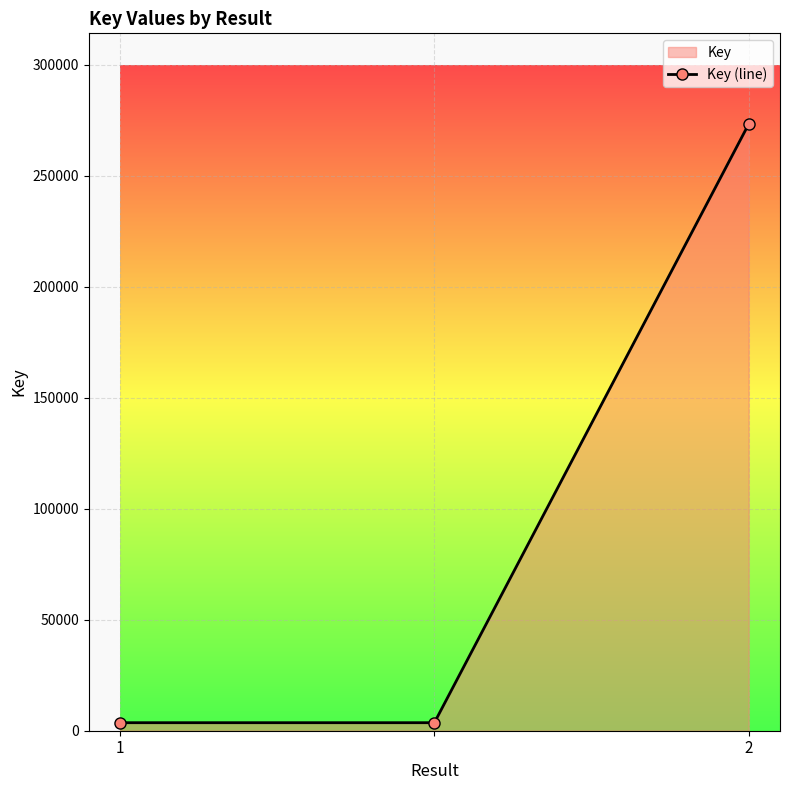

What is the greatest value displayed?

273243